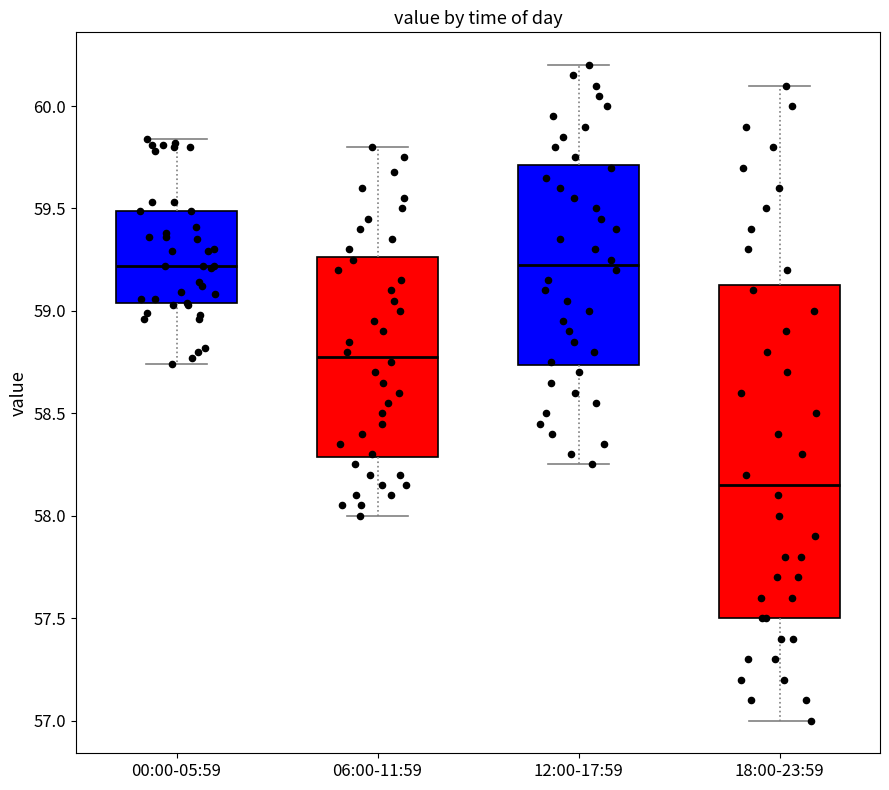

Comparing the boxes themselves (not the whiskers), which one is the tallest?

18:00-23:59